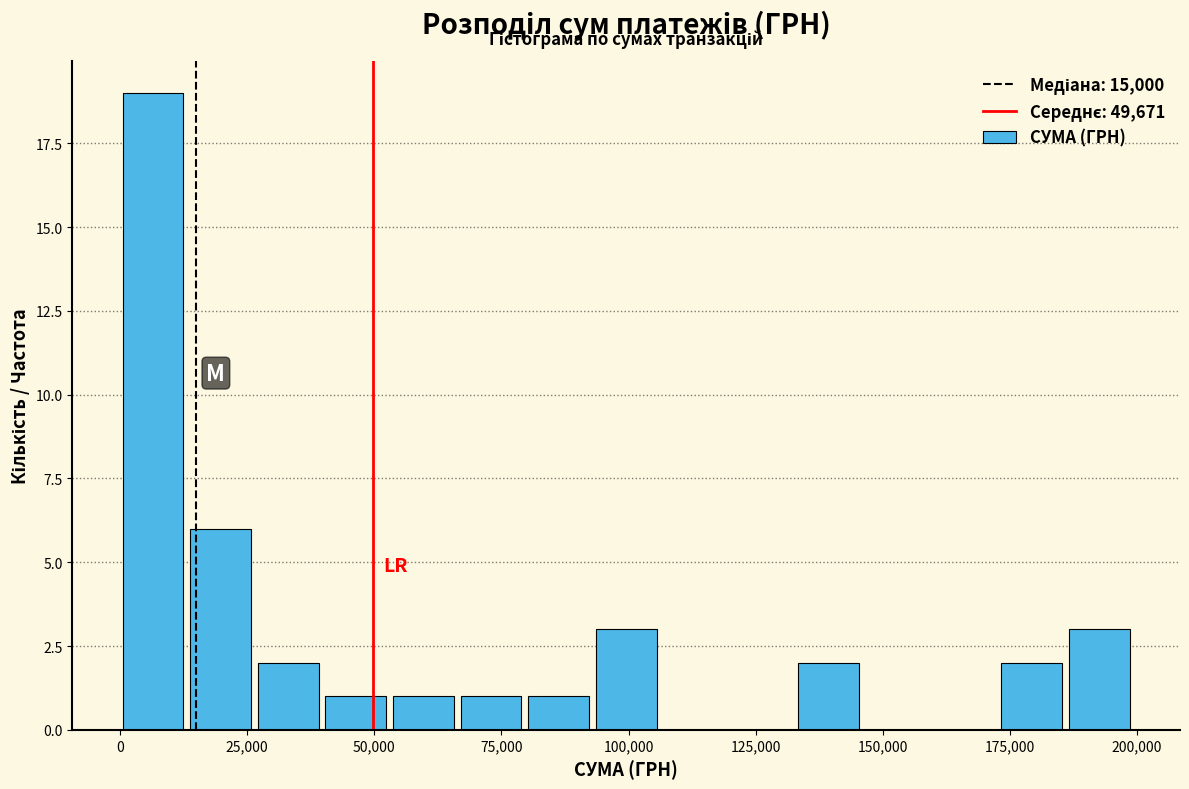

Read against the x-axis, roughly where is the centre of the tallest bar?

5000